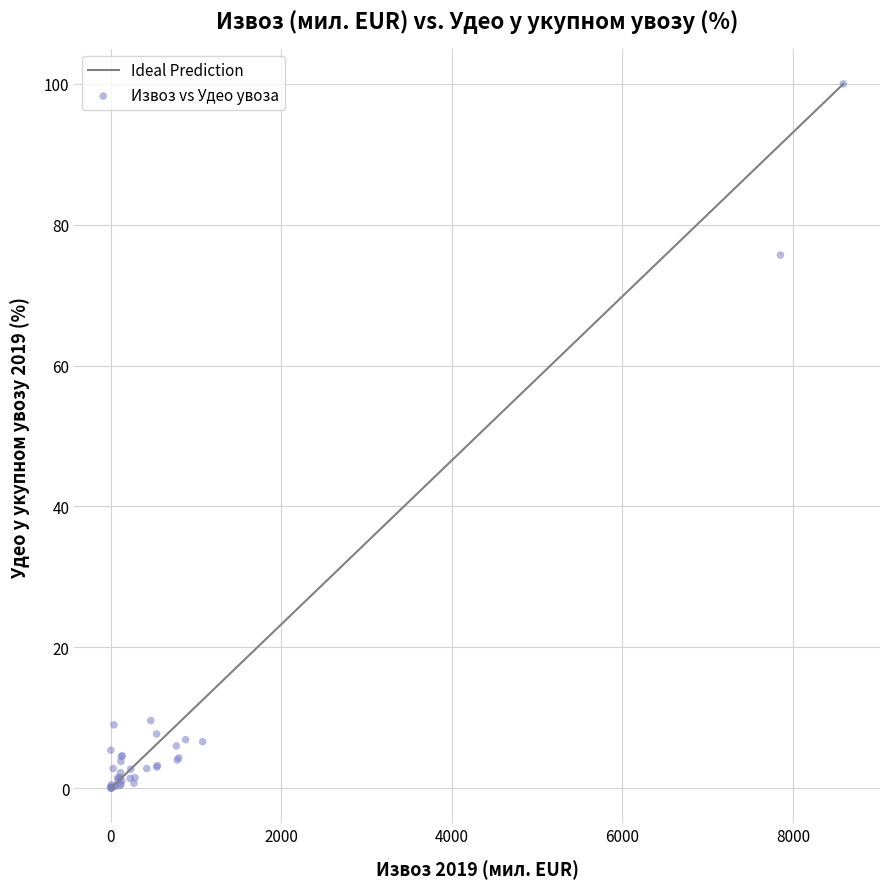

What Y value in the scatter plot is closest to 50?

75.7